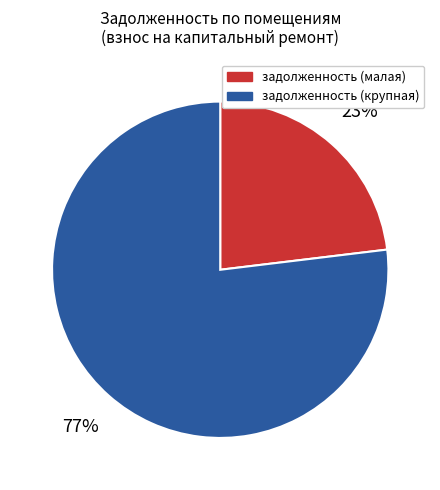

Does any single category account for the majority?

Yes